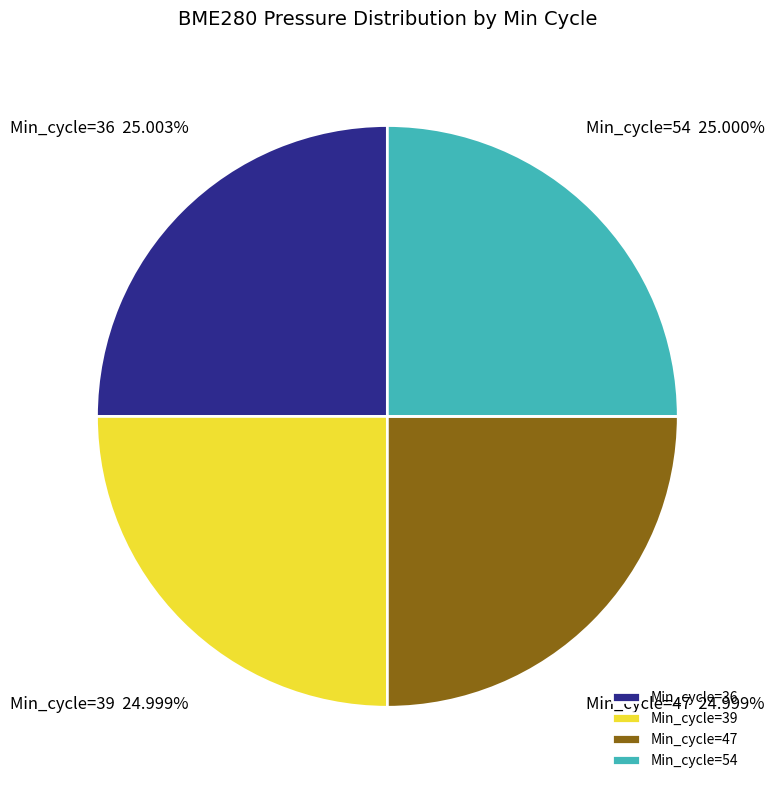

How many segments does this pie chart have?

4